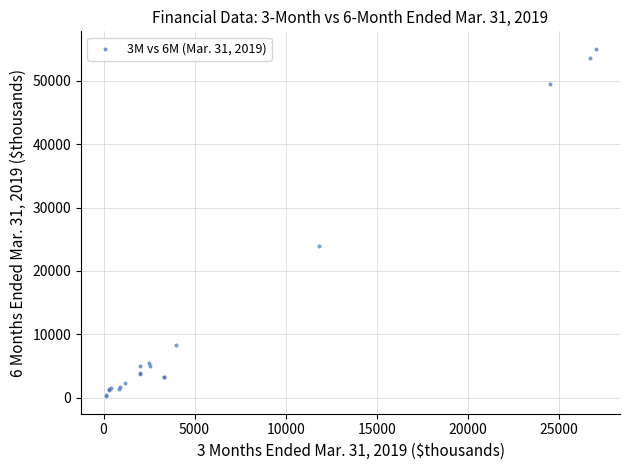

What Y value in the scatter plot is closest to 27638?

23890